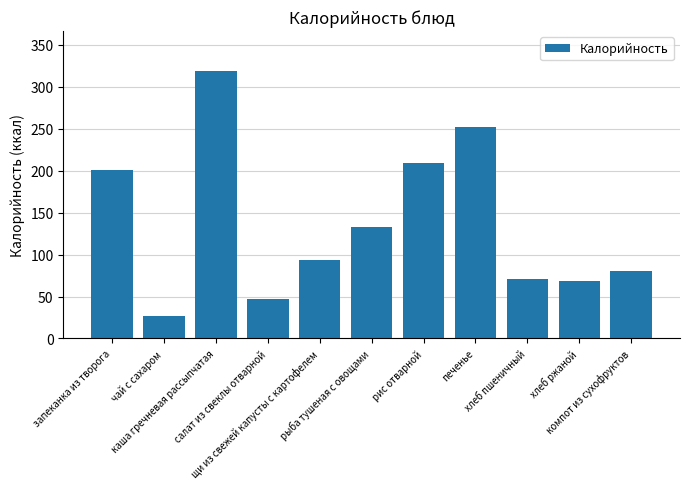

Are the bars horizontal?

No